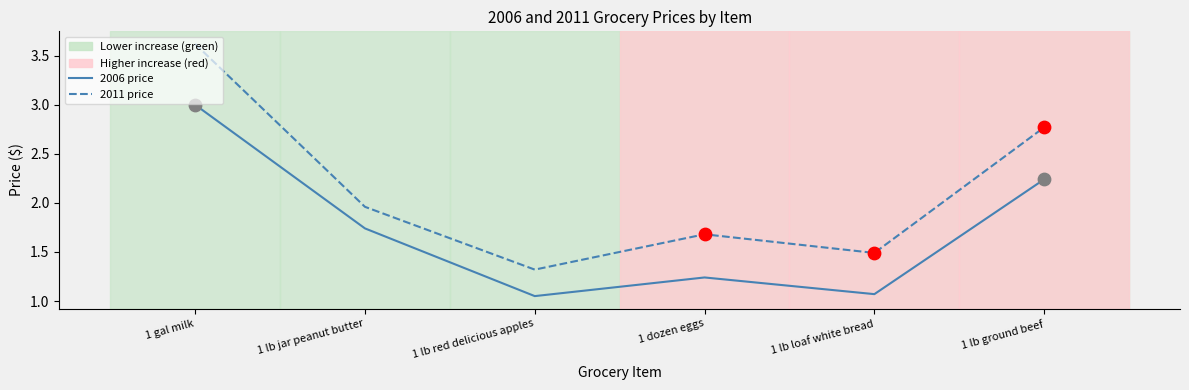

At which category is the sum across all series the highest?

1 gal milk